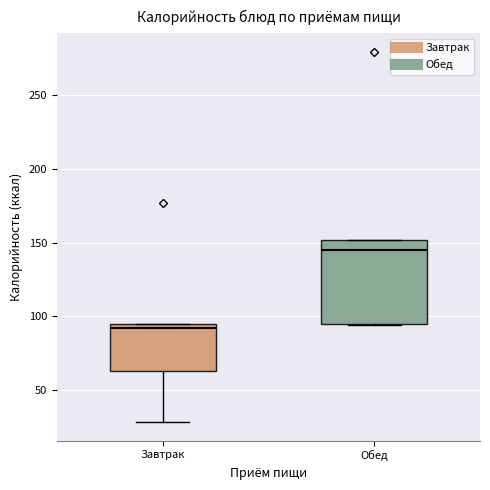

Reading left to right, transcribe this box plot: for each box, give where its median line is, the range the box spans, and where its two whiskers end, as read against the y-axis. The values are not printed on the chart, so give them approximately, as read against the axis.

Завтрак: median 90, box 65 to 95, whiskers 30 to 95
Обед: median 145, box 95 to 150, whiskers 95 to 150